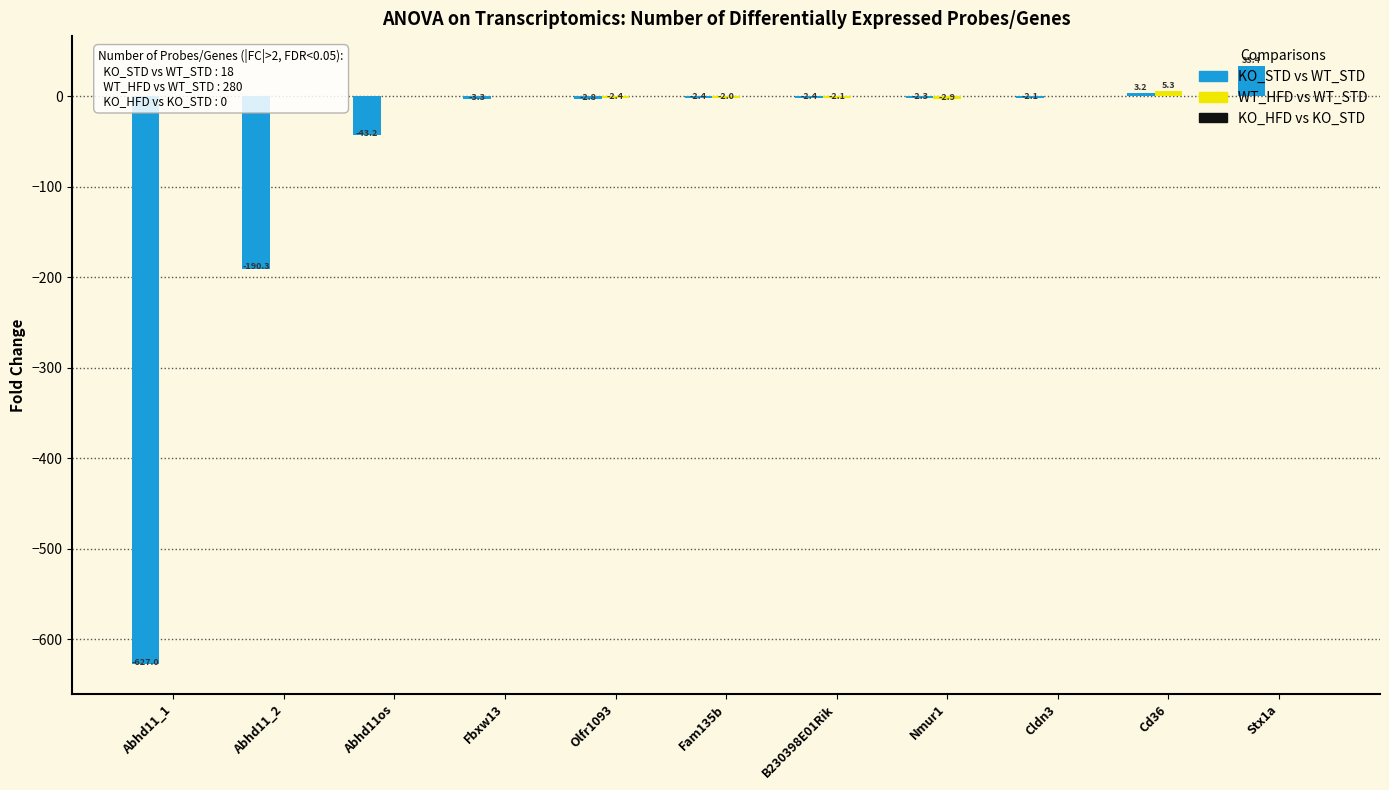

How many groups of bars are there?

11